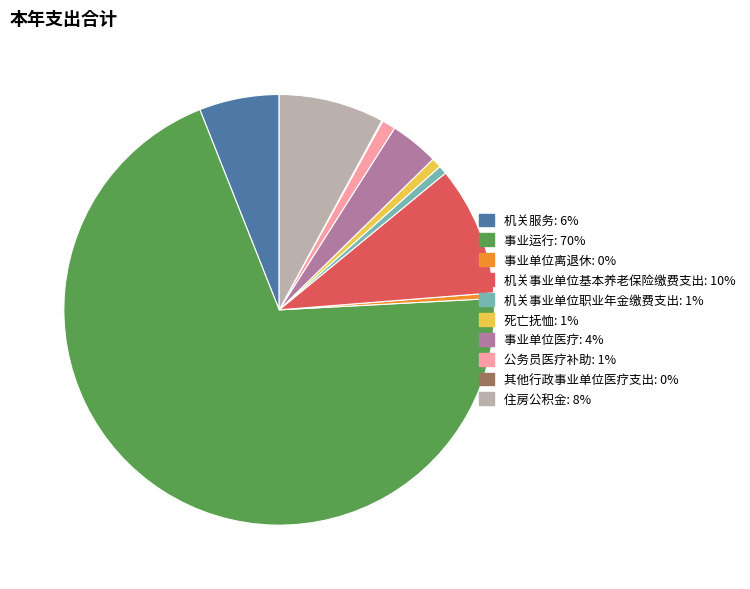

Which category has the biggest portion of the pie?

事业运行